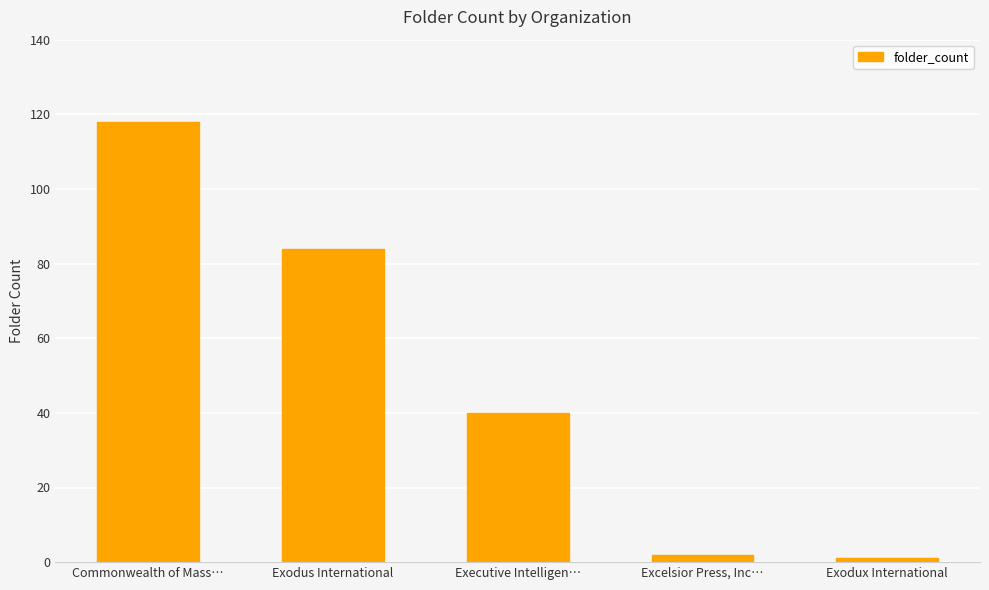

What is the sum of the values at Exodux International and Commonwealth of Mass…?

119